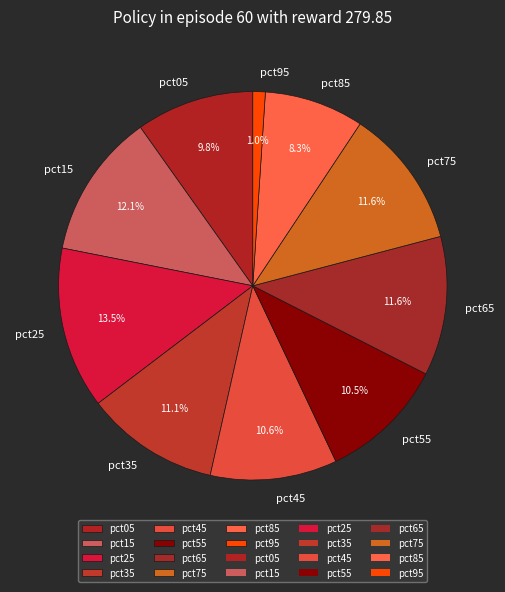

To the nearest percent, what is the difference between the pct55 and pct85 slice percentages?

2%